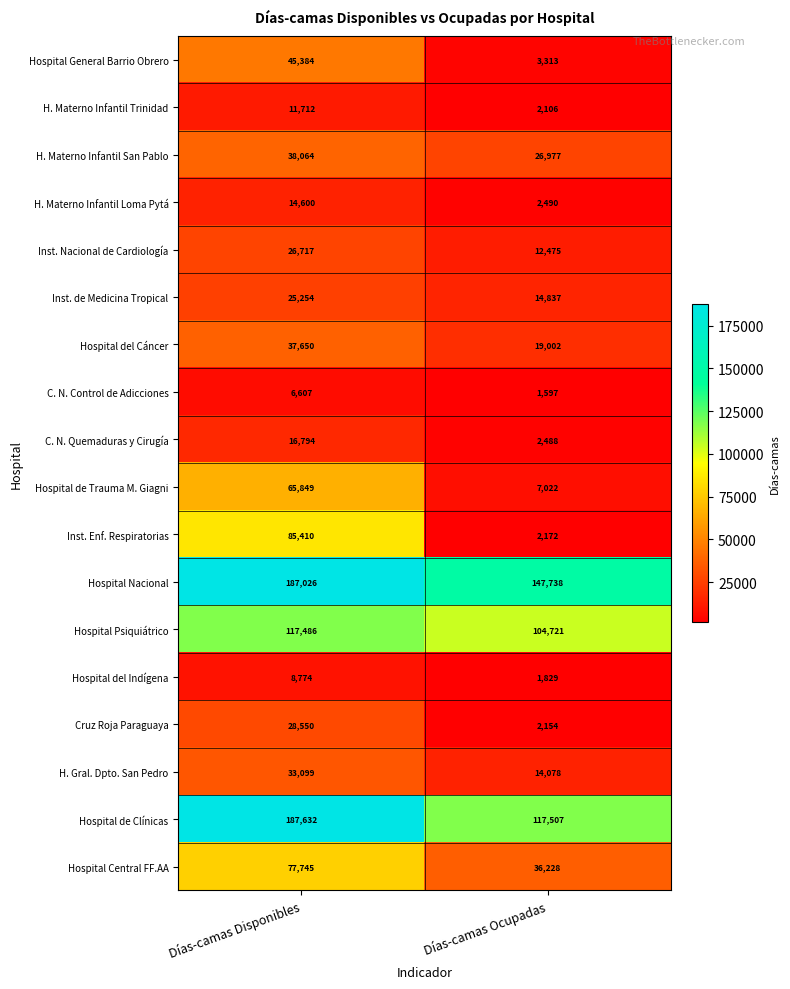

What is the sum of all Inst. de Medicina Tropical values?

40091